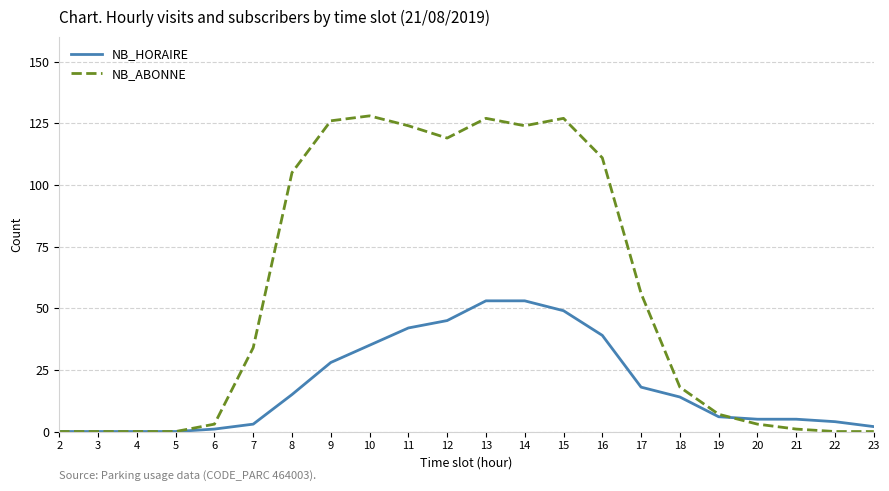

Does the chart display data point markers on the line(s)?

No